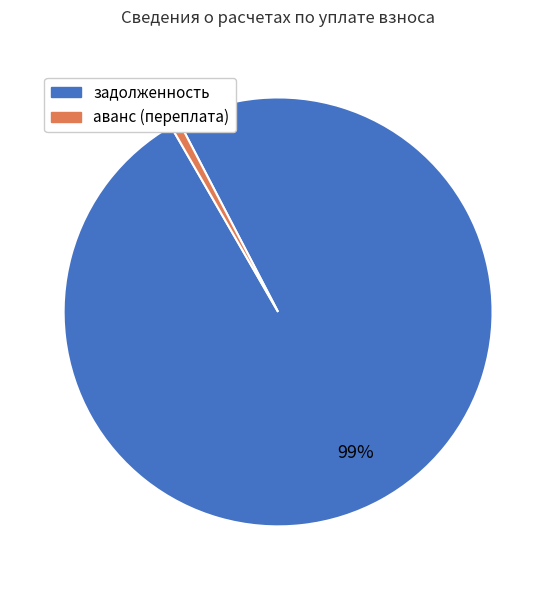

Does any single category account for the majority?

Yes